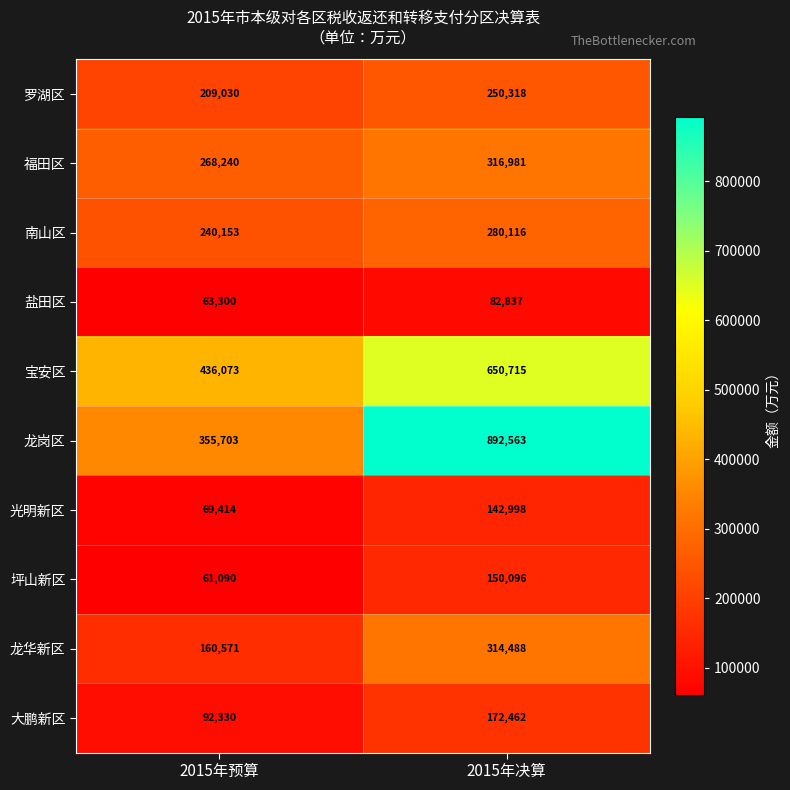

Which series has the widest spread of values?

龙岗区